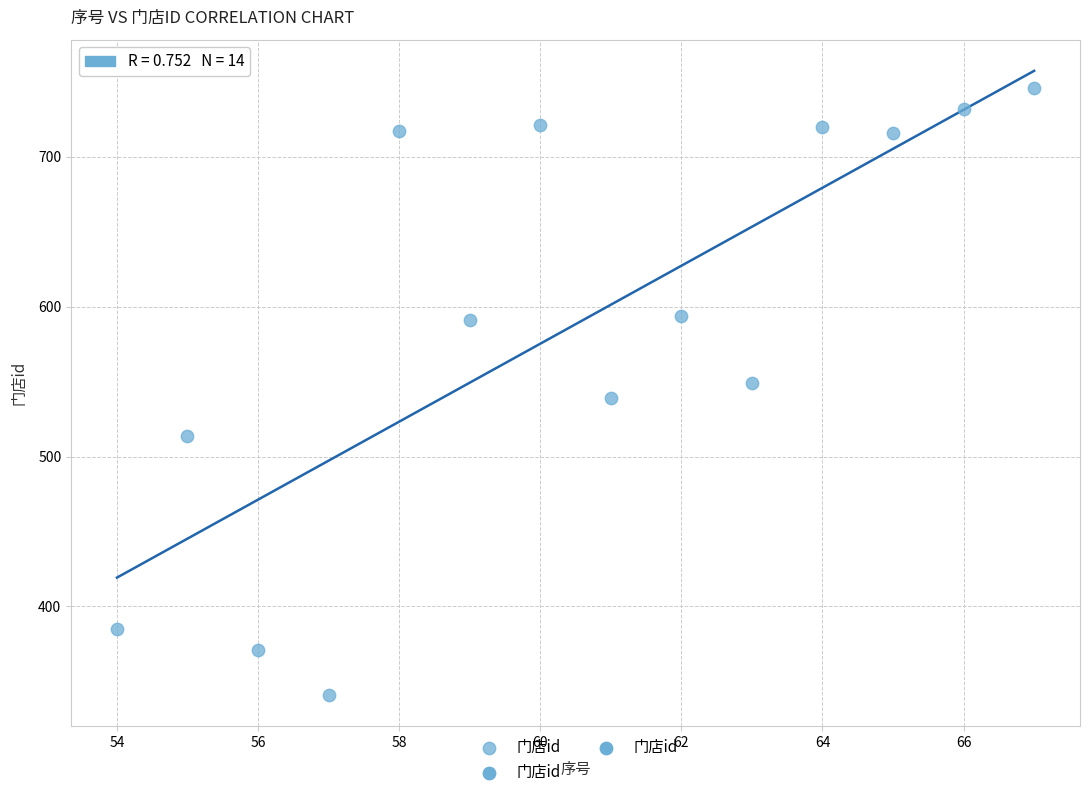

What is the range of Y values (max minus min)?

405